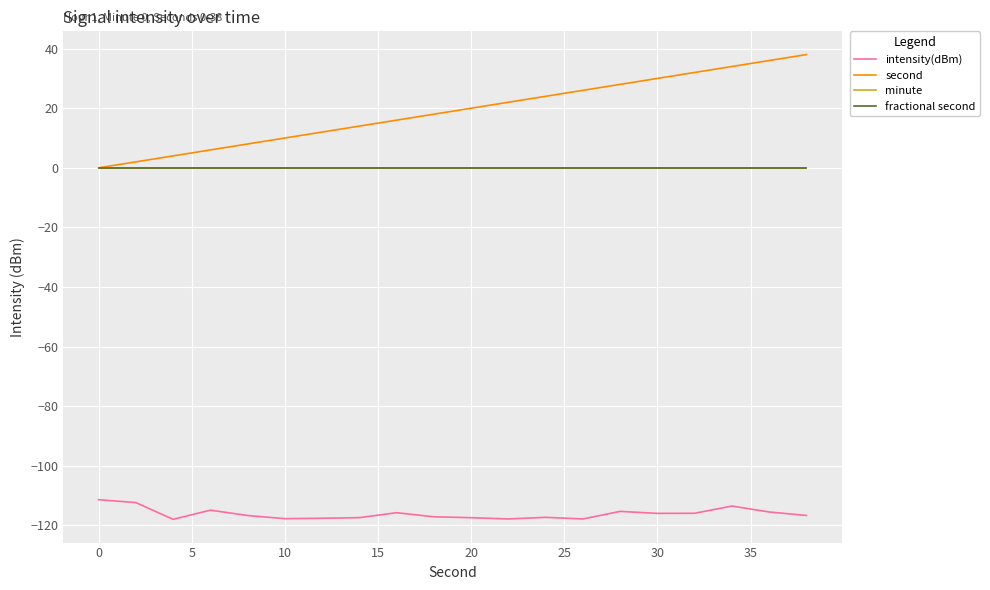

Does the chart display data point markers on the line(s)?

No